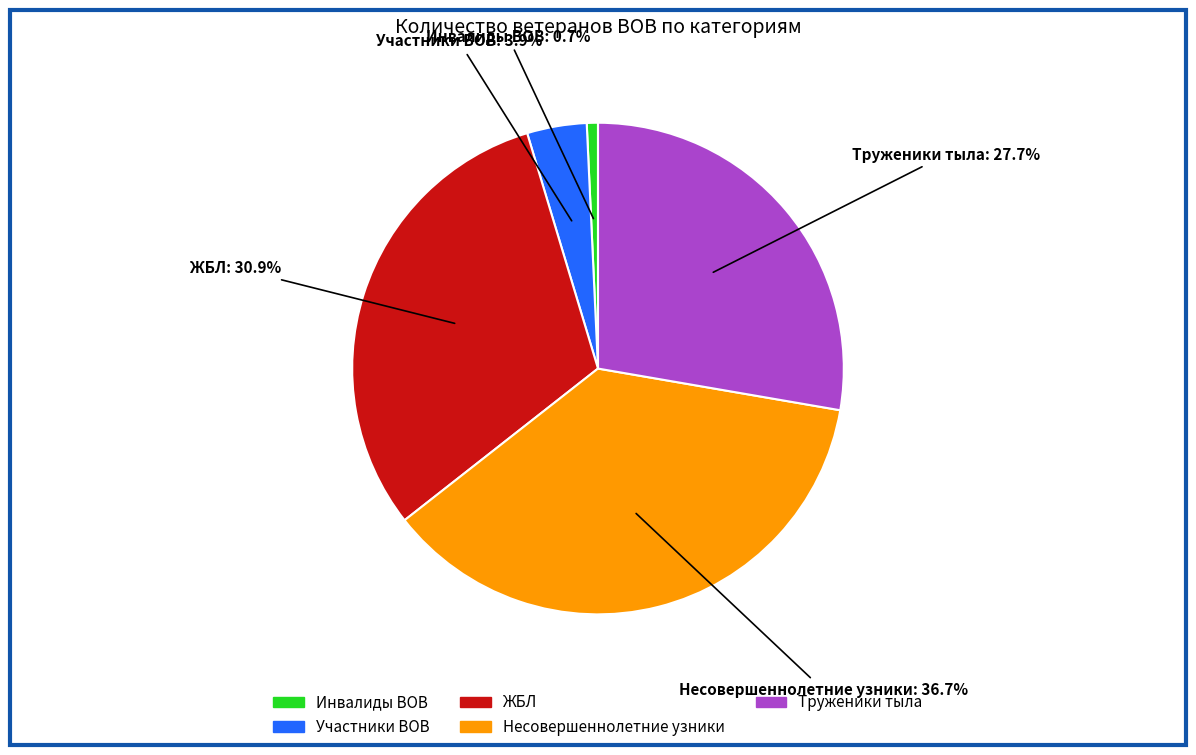

Count the number of slices in the pie.

5